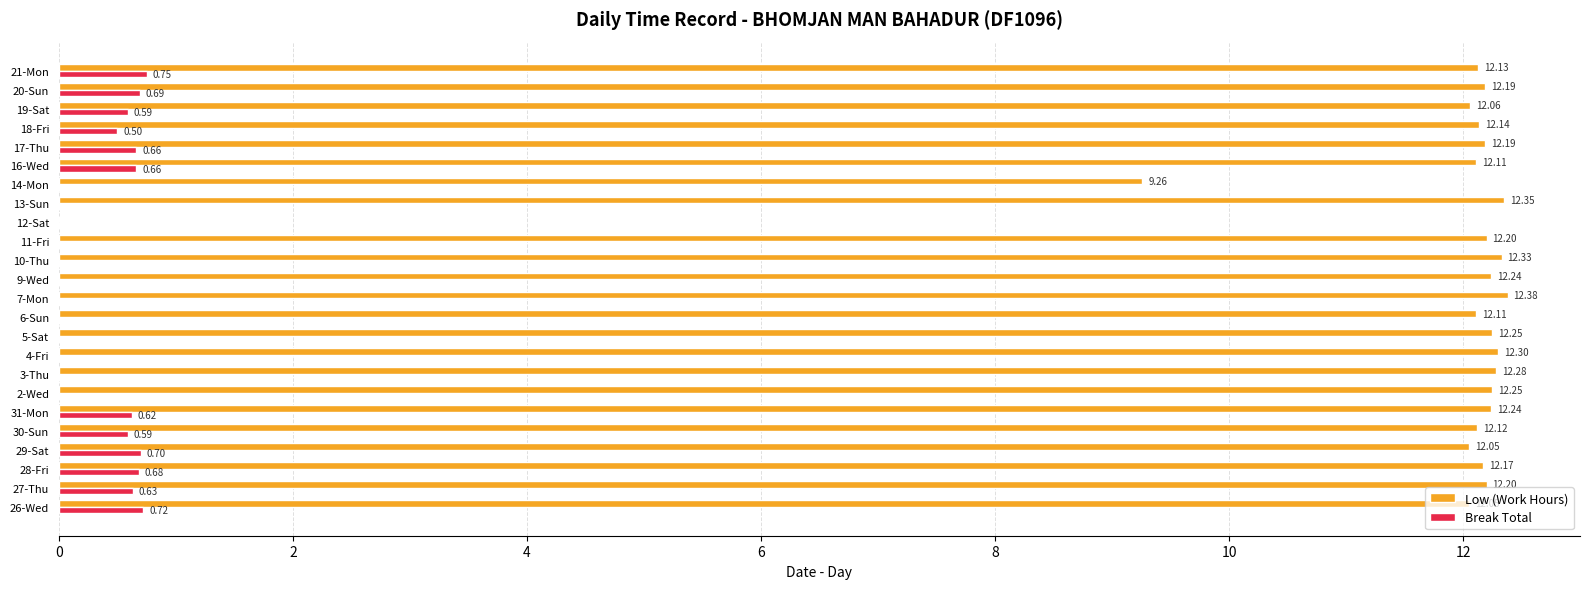

Which label corresponds to the largest value in the chart?

7-Mon